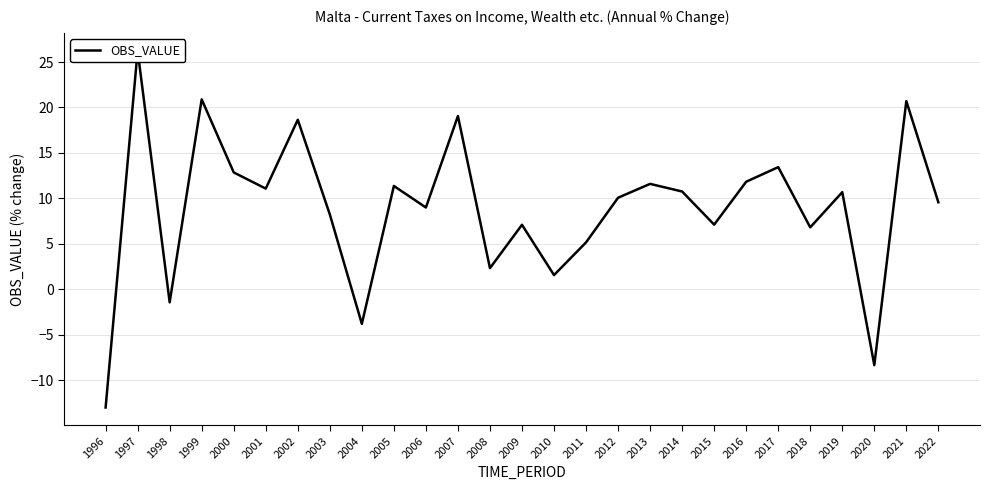

How many values are below 10?

13